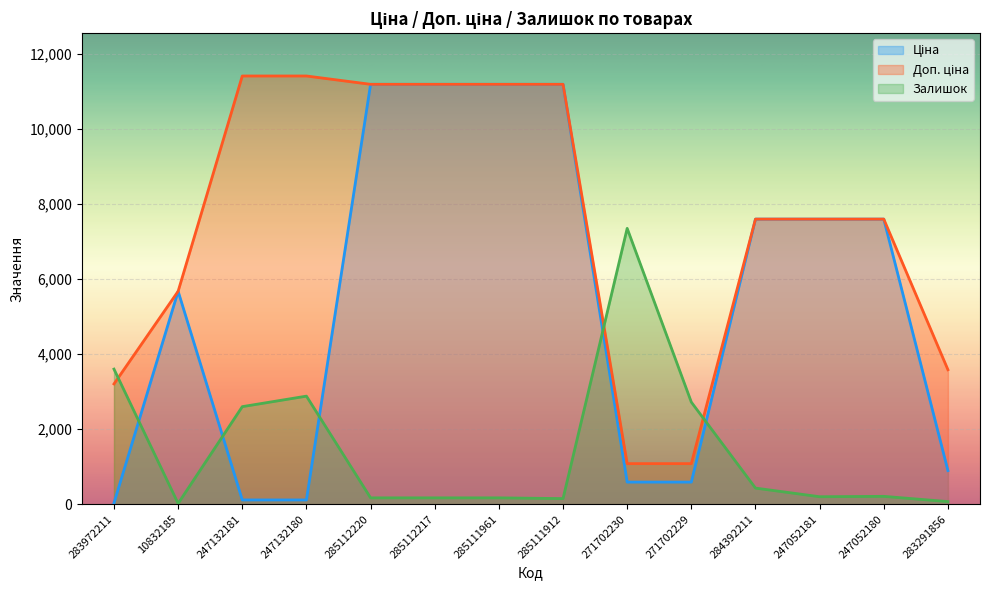

How many data points in Залишок are less than 210?

7